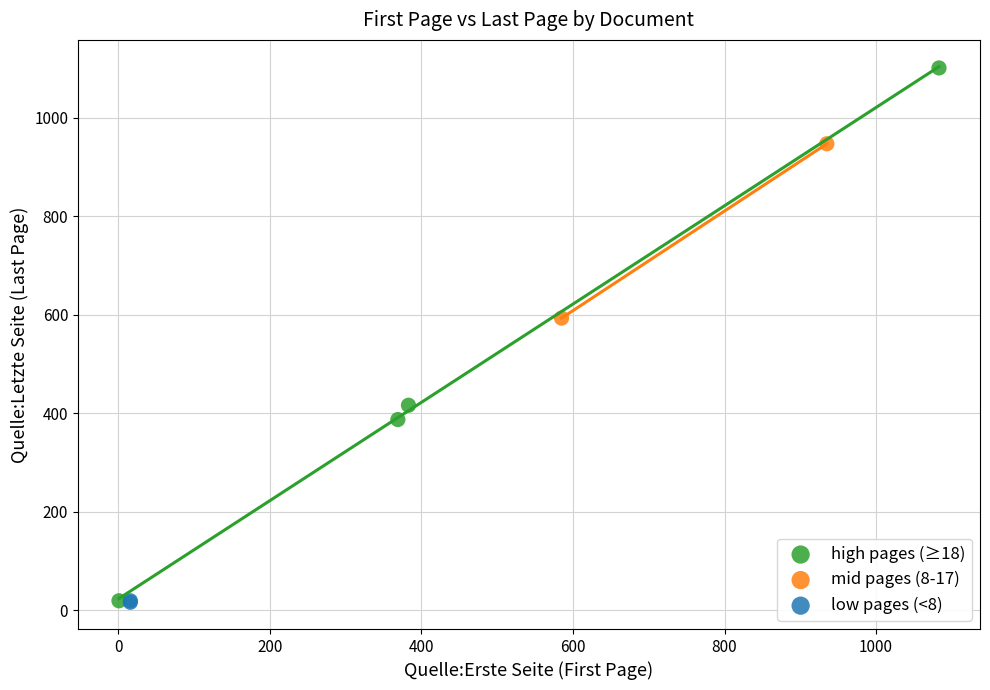

Which series has the widest spread of Y values?

high pages (≥18)